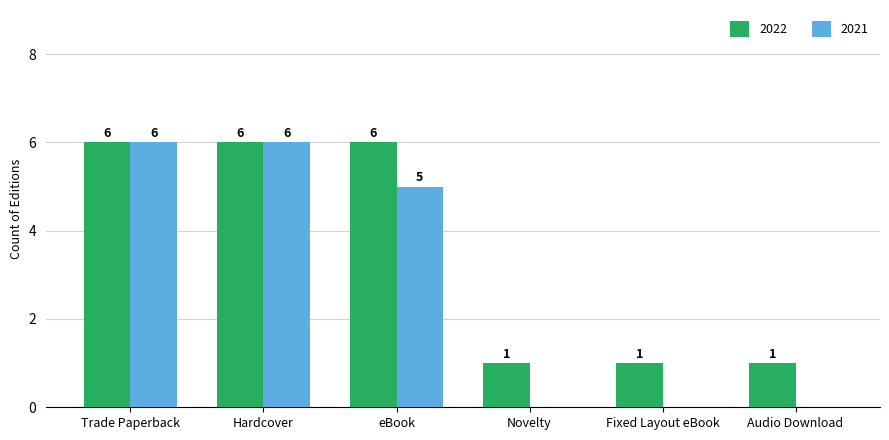

Reading left to right, list all the values displayed in this chart.

2022: Trade Paperback=6	Hardcover=6	eBook=6	Novelty=1	Fixed Layout eBook=1	Audio Download=1
2021: Trade Paperback=6	Hardcover=6	eBook=5	Novelty=0	Fixed Layout eBook=0	Audio Download=0